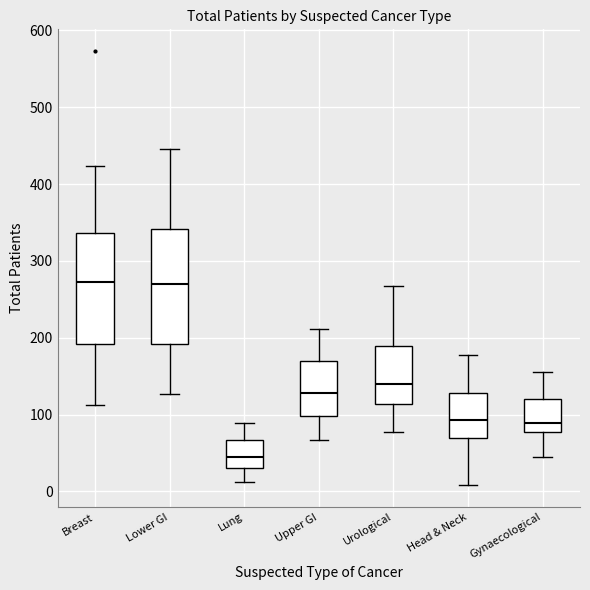

Where is the lower edge of the box for Upper GI on the y-axis? The values are not printed on the chart, so give them approximately, as read against the axis.

100